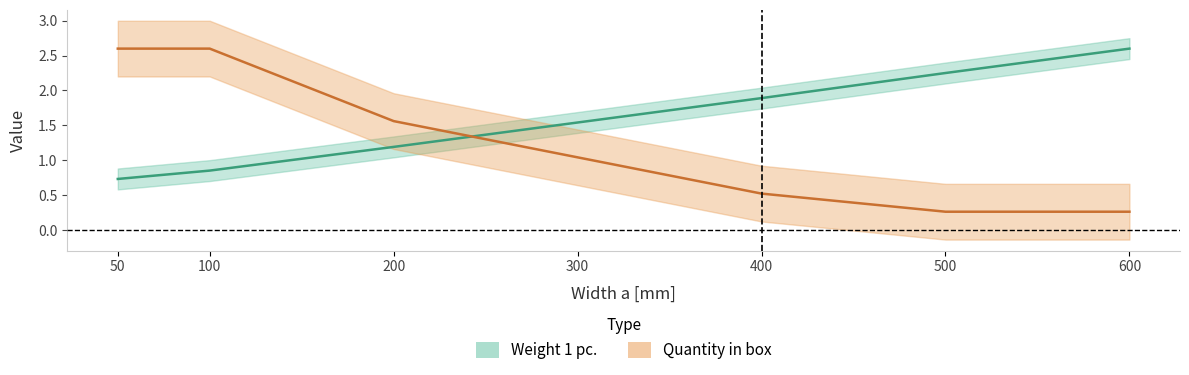

At which label does Weight 1 pc. first exceed 1?

200